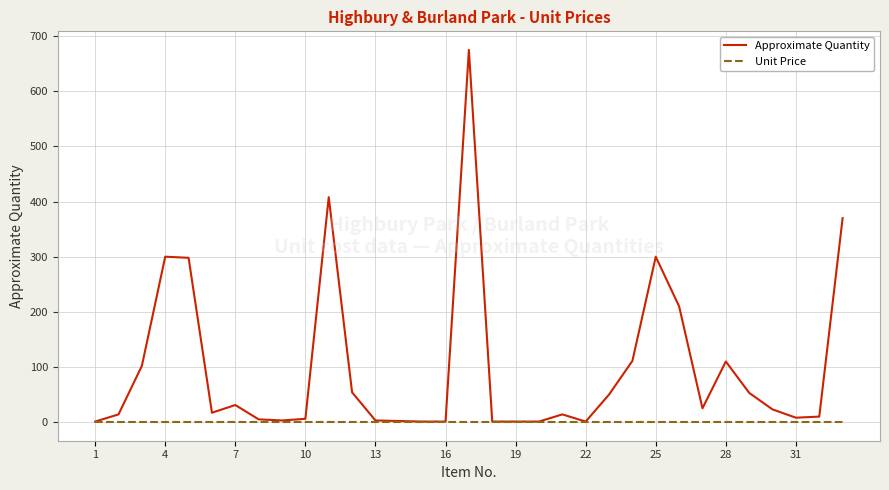

Which series has the largest total across all categories?

Approximate Quantity